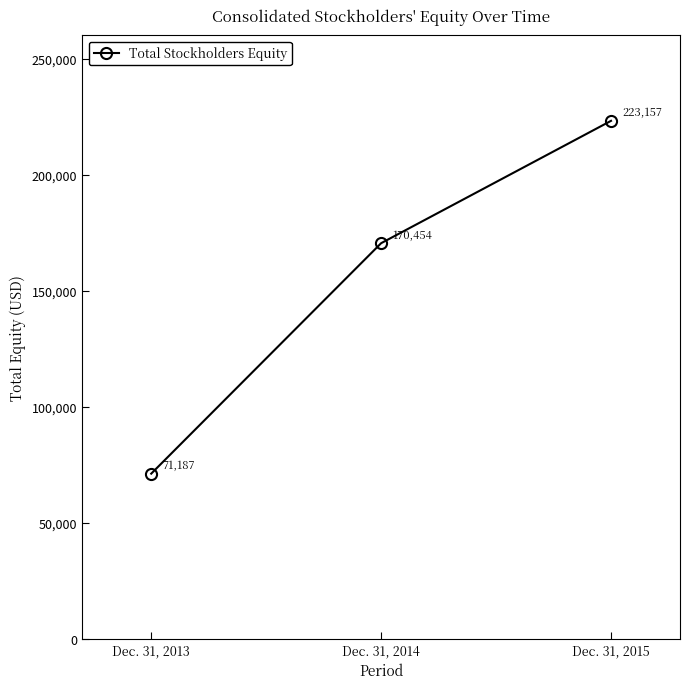

List the labels in order of value, smallest first.

Dec. 31, 2013, Dec. 31, 2014, Dec. 31, 2015